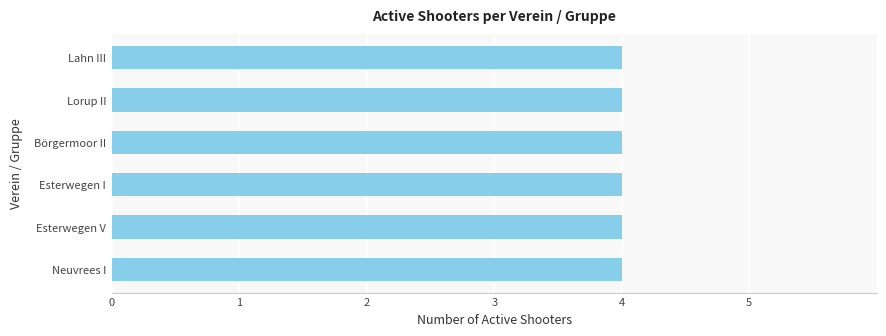

Between Esterwegen I and Lorup II, which is larger?

Lorup II